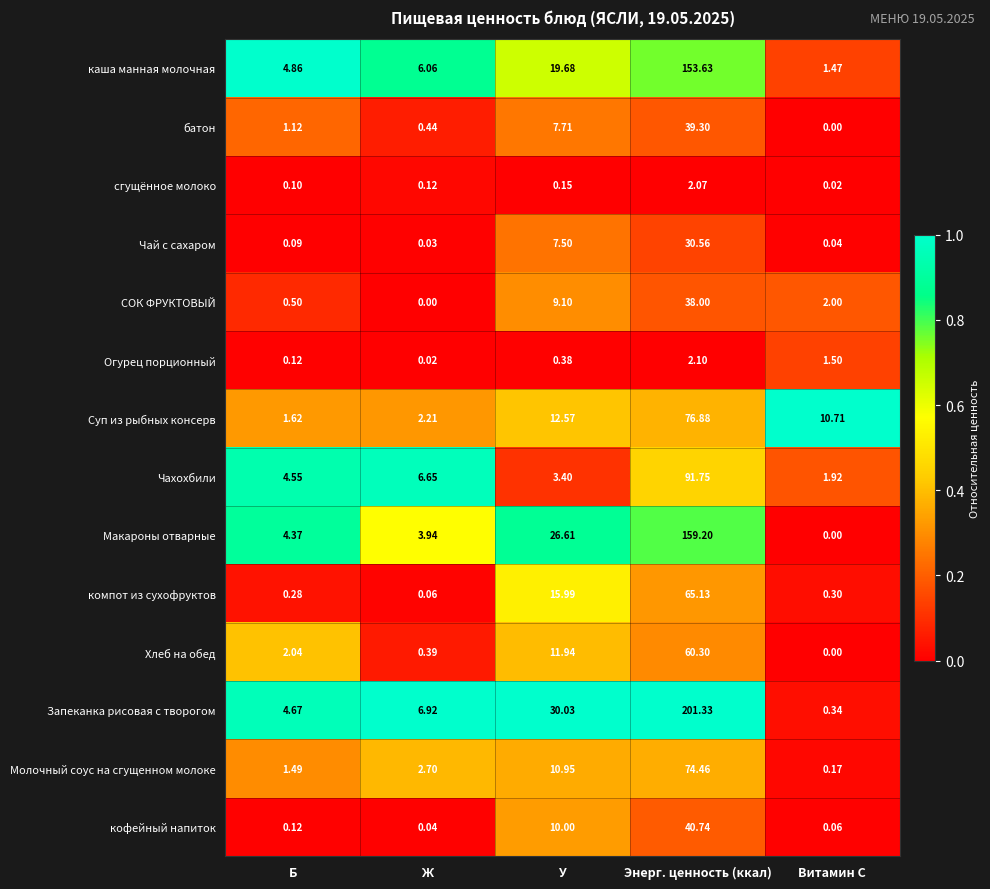

What is the difference between the highest and lowest values at Витамин С?

10.7